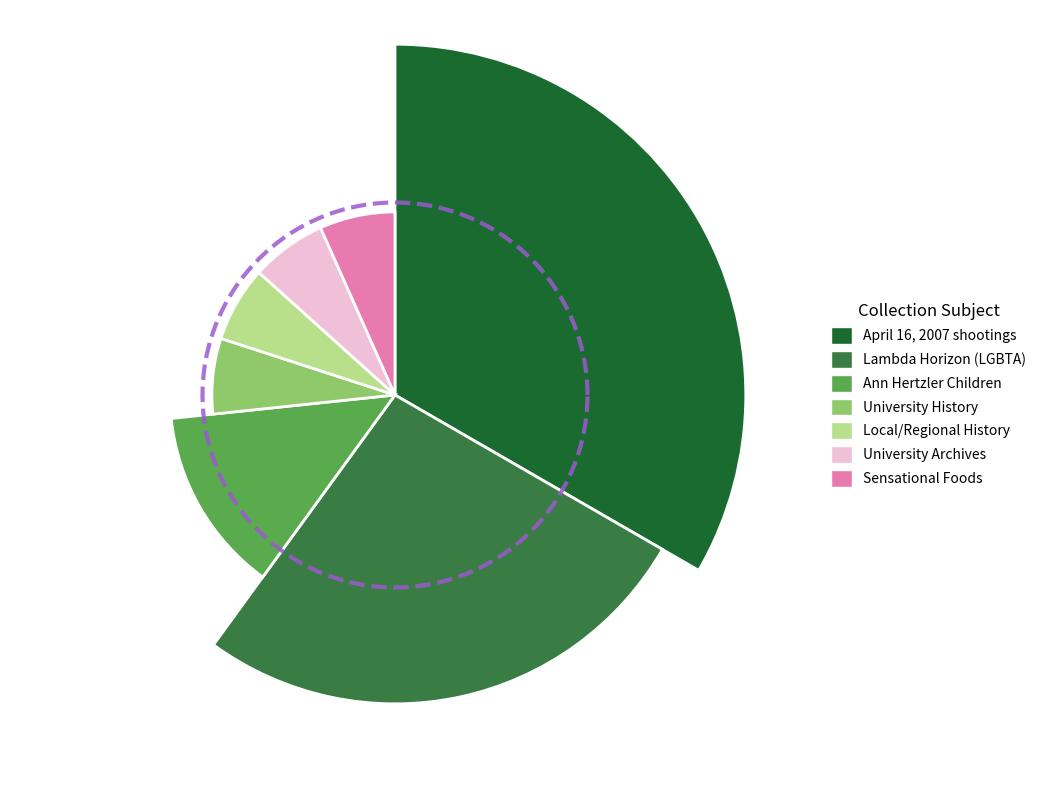

Is there any slice that represents more than half of the pie?

No